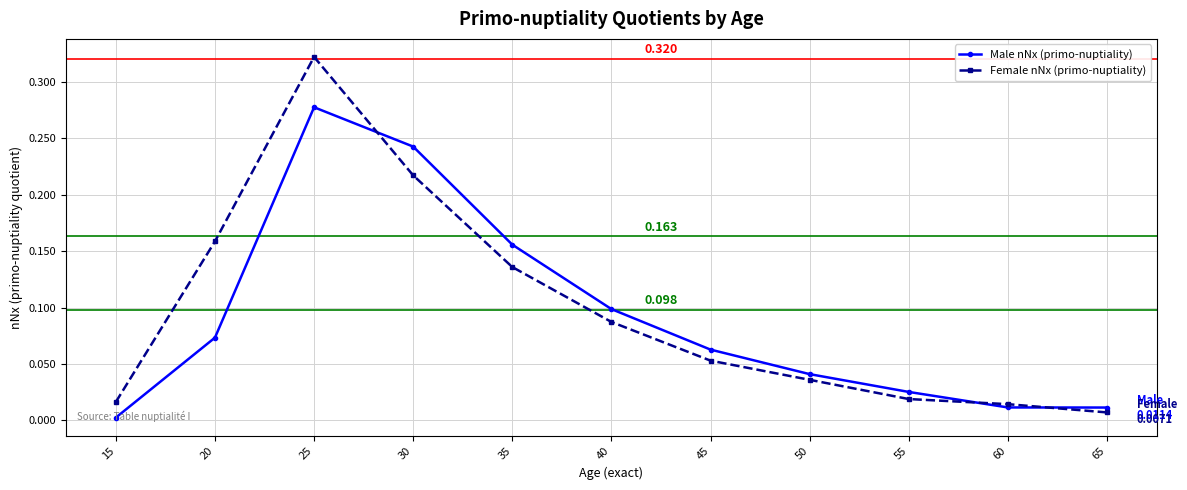

After their last crossing, which series has the higher values: Female nNx (primo-nuptiality) or Male nNx (primo-nuptiality)?

Male nNx (primo-nuptiality)